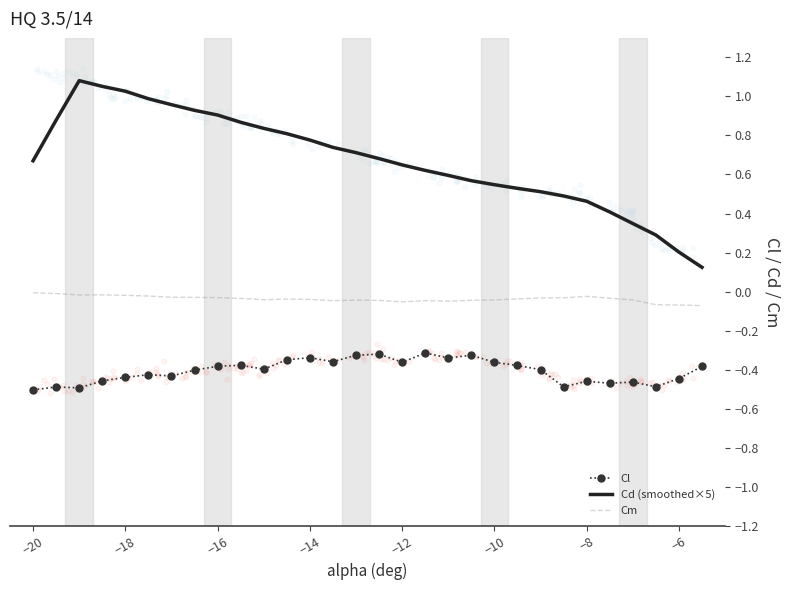

Which series has the largest total across all categories?

Cd (smoothed×5)